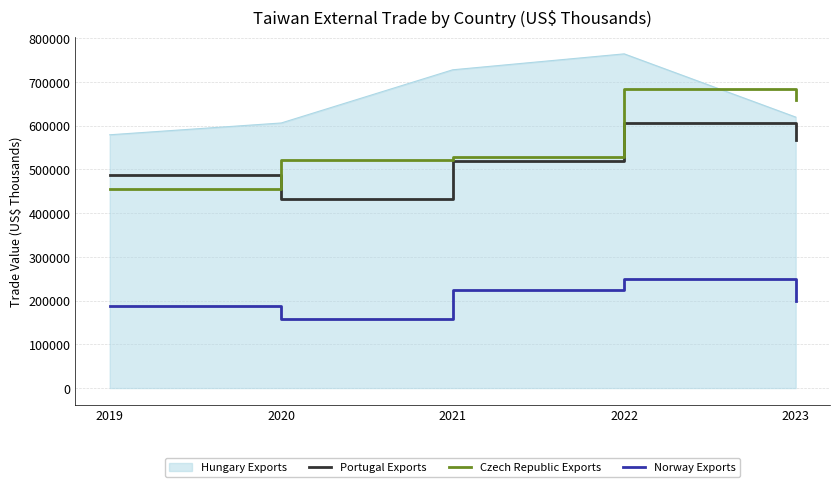

What is the highest value of the Portugal Exports series?

606108